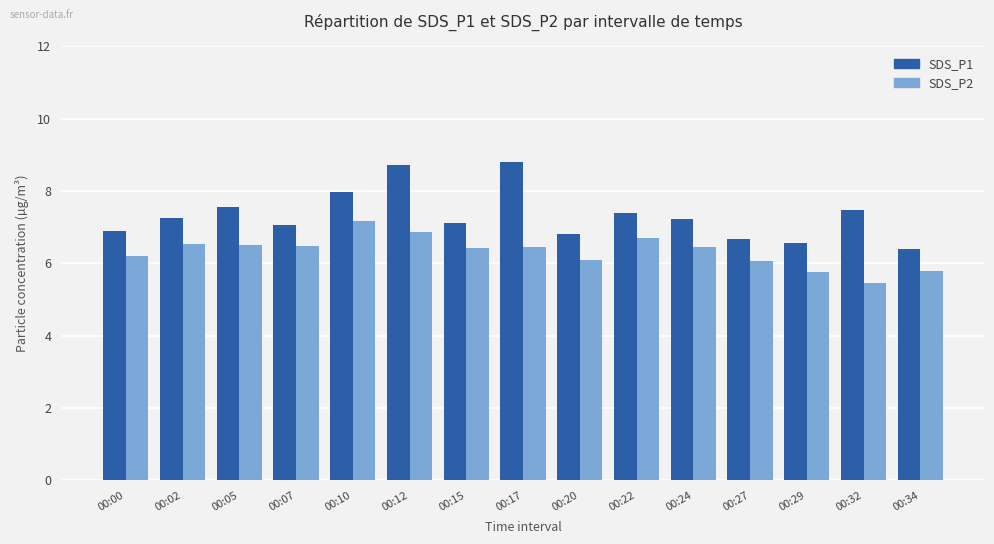

What is the value of the SDS_P2 bar at the 5th from the left?

7.2